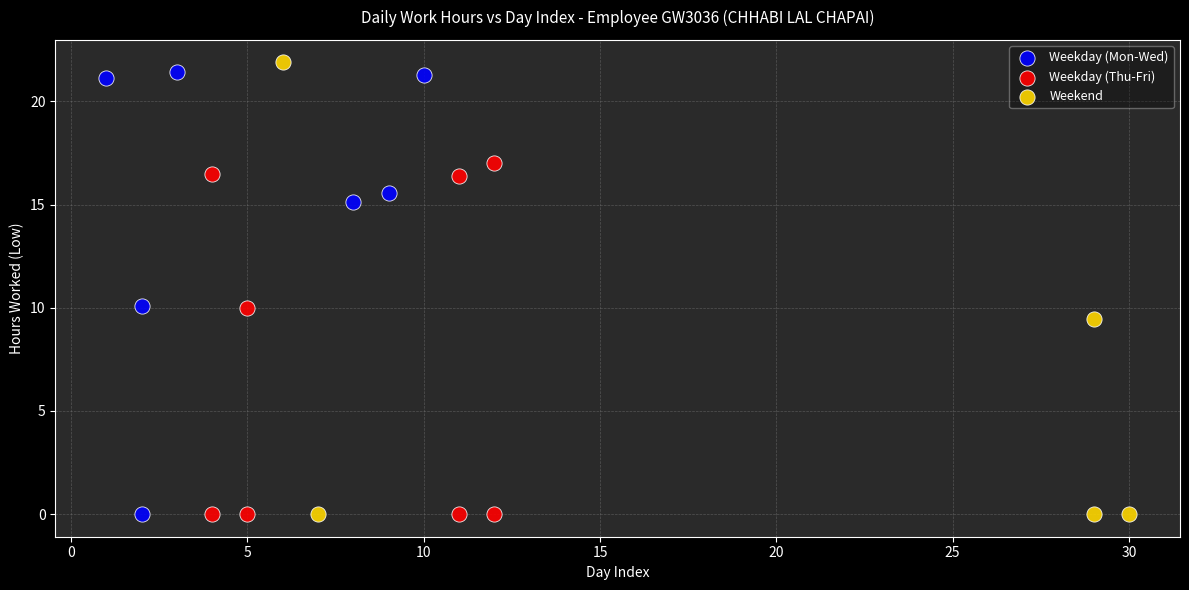

Which series has the widest spread of Y values?

Weekend